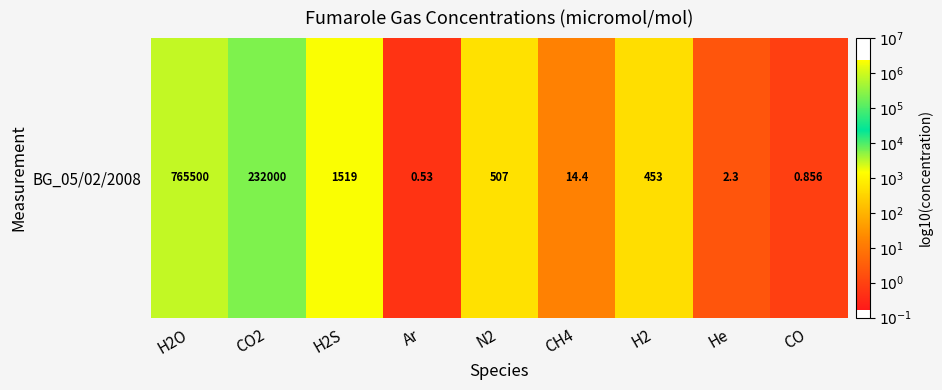

At which label is the value closest to 2?

H2